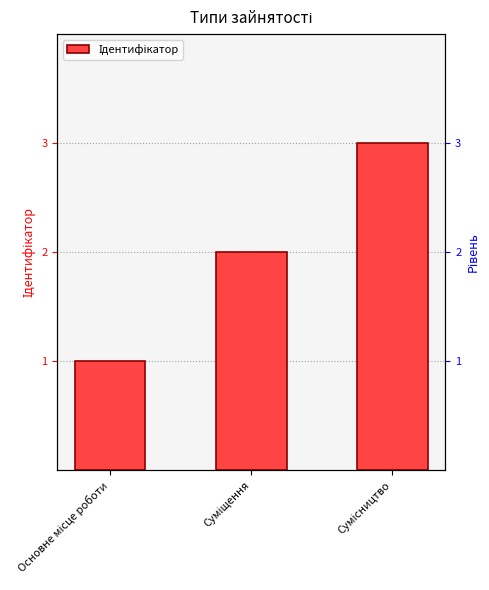

What is the sum of the values at Основне місце роботи and Сумісництво?

4